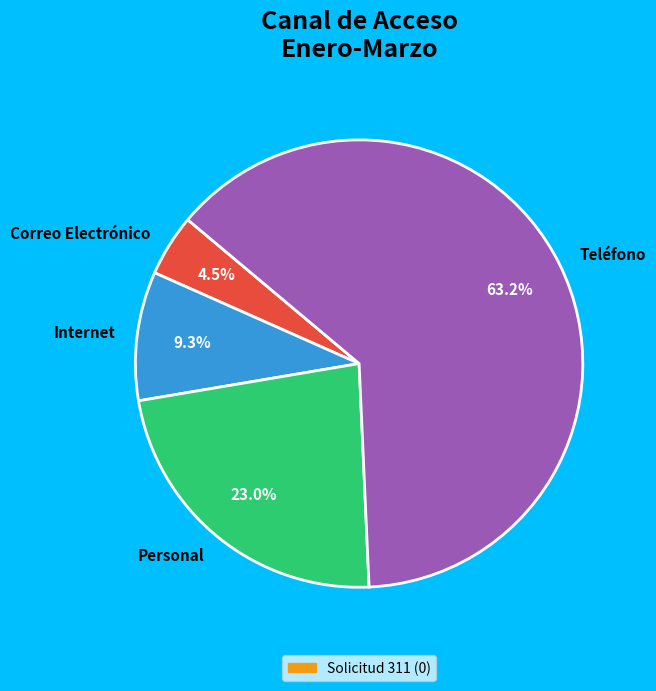

What portion of the pie excludes Internet?

90.7%